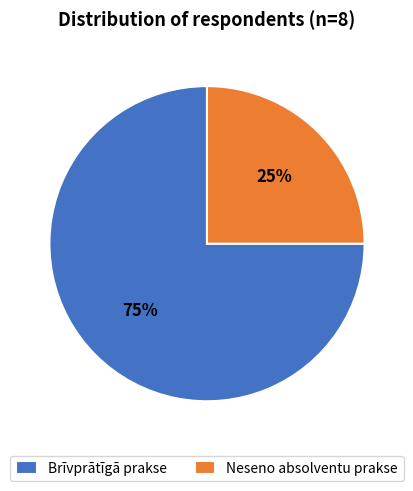

What percentage is the Brīvprātīgā prakse slice, to the nearest percent?

75%